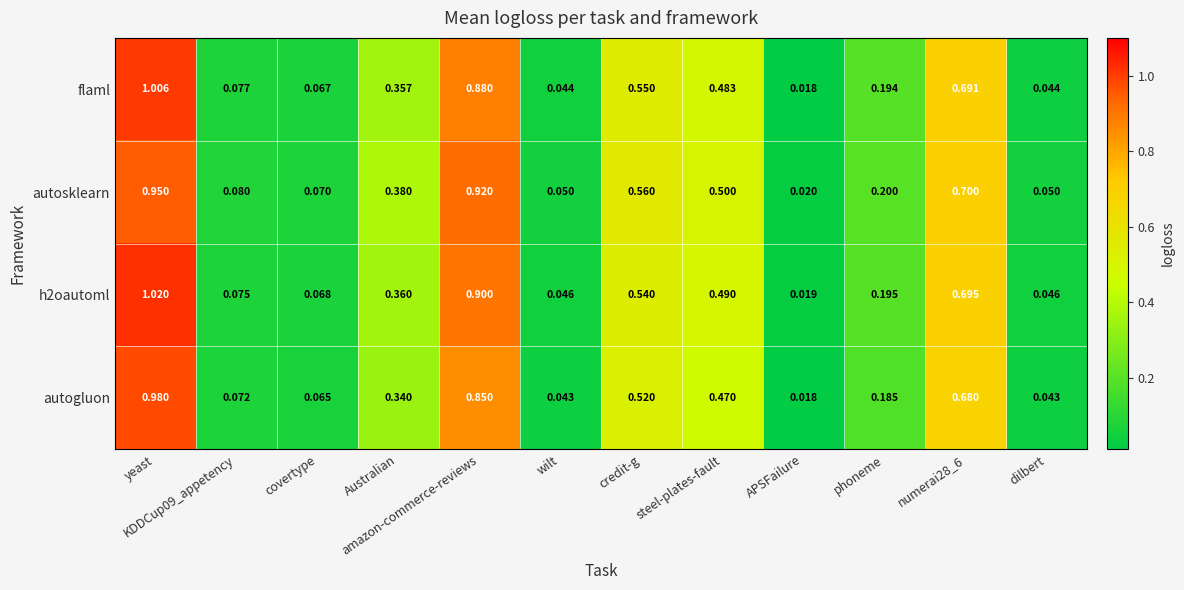

Where is autogluon nearest to the value 0?

APSFailure